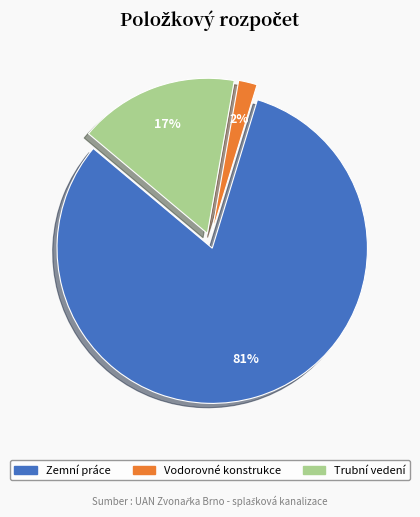

True or false: Zemní práce accounts for 73% of the total.

False